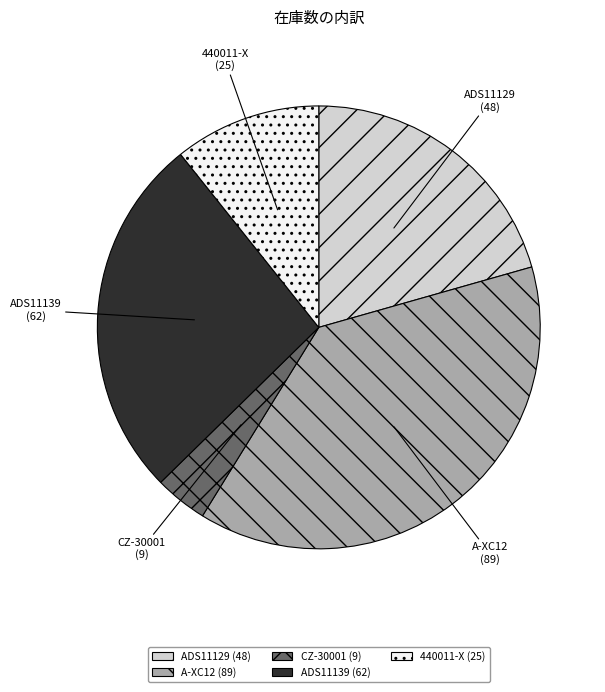

What is the smallest slice in the pie chart?

CZ-30001